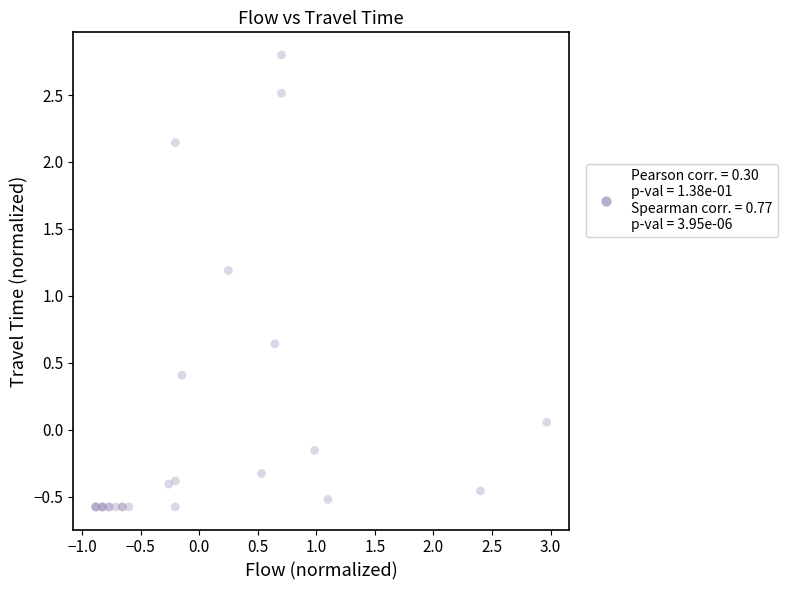

What Y value in the scatter plot is closest to 1?

1.2